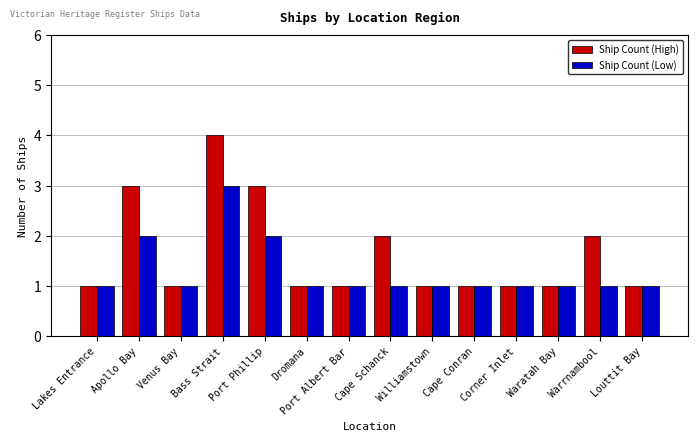

Are the bars horizontal?

No